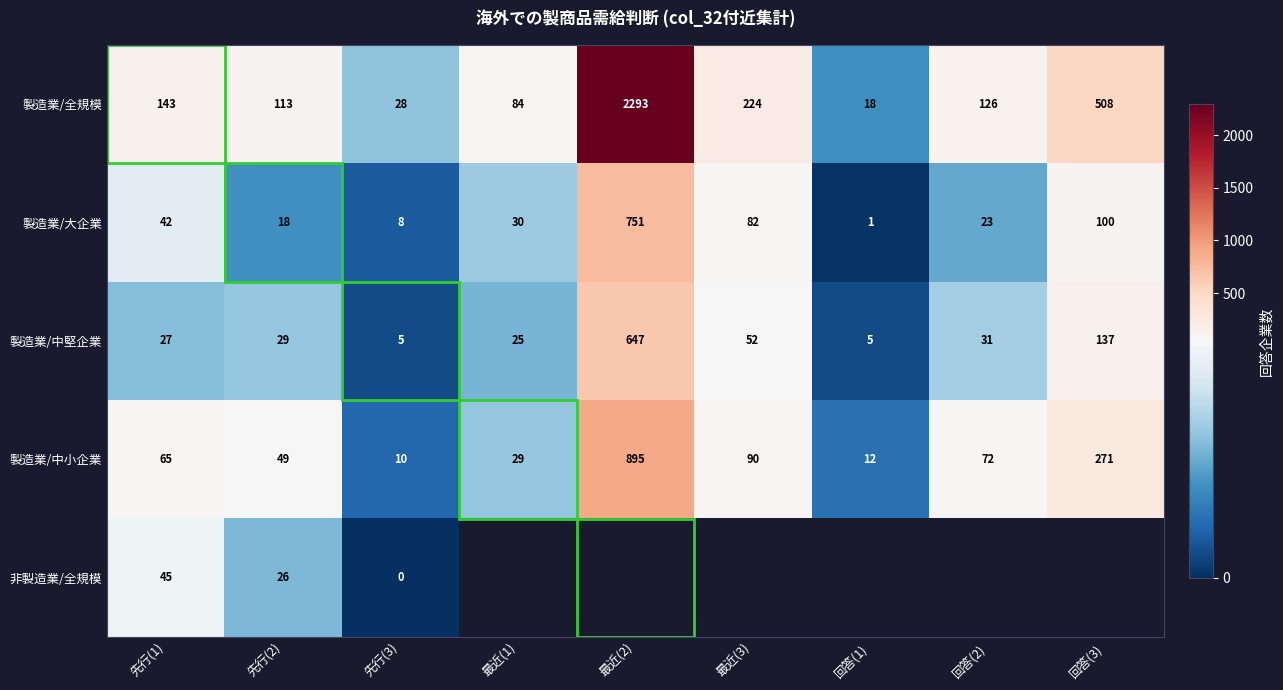

What is the difference between the maximum and minimum values in the 製造業/大企業 series?

750